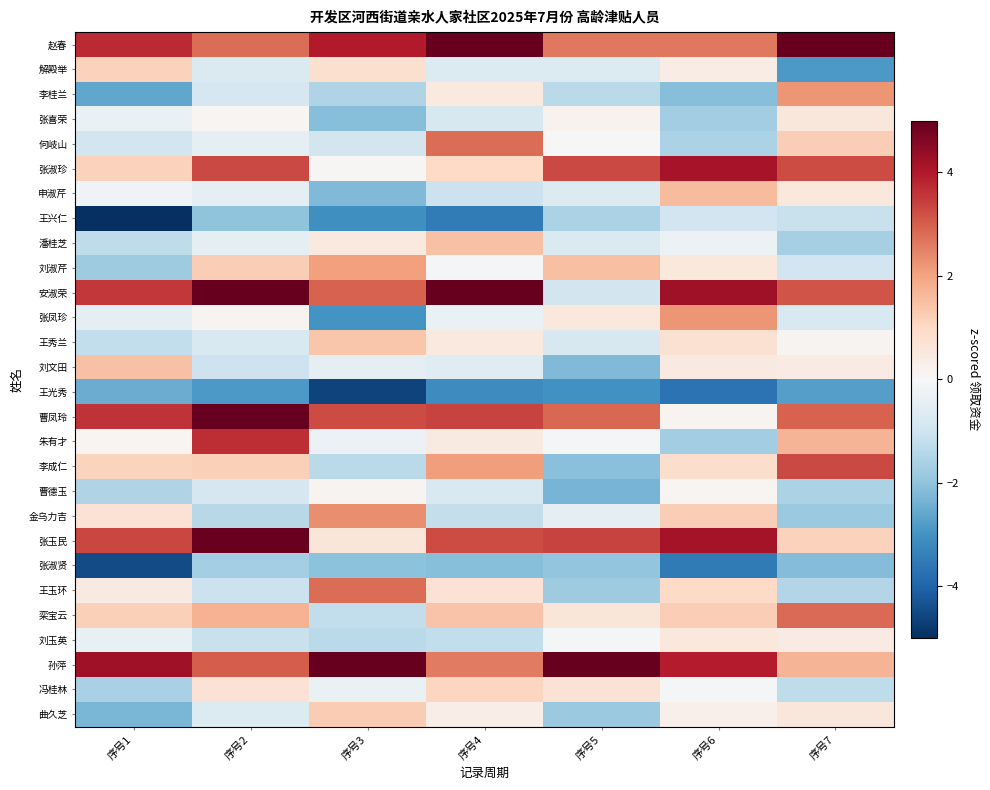

Reading right to left, list all the values displayed in this chart.

赵春: 序号7=5.4	序号6=2.6	序号5=2.6	序号4=5.3	序号3=4.0	序号2=2.8	序号1=3.7
解殿举: 序号7=-2.9	序号6=0.4	序号5=-0.7	序号4=-0.7	序号3=0.8	序号2=-0.7	序号1=1.2
李桂兰: 序号7=2.2	序号6=-2.1	序号5=-1.4	序号4=0.5	序号3=-1.5	序号2=-0.8	序号1=-2.6
张喜荣: 序号7=0.6	序号6=-1.7	序号5=0.2	序号4=-0.8	序号3=-2.1	序号2=0.1	序号1=-0.3
何岐山: 序号7=1.2	序号6=-1.6	序号5=-0.0	序号4=2.8	序号3=-0.9	序号2=-0.4	序号1=-0.9
张淑珍: 序号7=3.3	序号6=4.1	序号5=3.3	序号4=1.0	序号3=0.1	序号2=3.3	序号1=1.2
申淑芹: 序号7=0.5	序号6=1.6	序号5=-0.7	序号4=-1.1	序号3=-2.2	序号2=-0.5	序号1=-0.2
王兴仁: 序号7=-1.1	序号6=-1.0	序号5=-1.6	序号4=-3.5	序号3=-3.1	序号2=-2.0	序号1=-5.1
潘桂芝: 序号7=-1.7	序号6=-0.3	序号5=-0.7	序号4=1.5	序号3=0.5	序号2=-0.5	序号1=-1.3
刘淑芹: 序号7=-1.0	序号6=0.5	序号5=1.5	序号4=-0.1	序号3=2.0	序号2=1.2	序号1=-1.8
安淑荣: 序号7=3.1	序号6=4.2	序号5=-0.9	序号4=5.3	序号3=2.9	序号2=5.3	序号1=3.5
张凤珍: 序号7=-0.8	序号6=2.2	序号5=0.5	序号4=-0.3	序号3=-3.0	序号2=0.1	序号1=-0.4
王秀兰: 序号7=0.1	序号6=0.8	序号5=-0.8	序号4=0.5	序号3=1.4	序号2=-0.8	序号1=-1.2
刘文田: 序号7=0.4	序号6=0.4	序号5=-2.2	序号4=-0.6	序号3=-0.5	序号2=-1.1	序号1=1.5
王光秀: 序号7=-2.7	序号6=-3.7	序号5=-3.0	序号4=-3.1	序号3=-4.6	序号2=-2.9	序号1=-2.5
曹凤玲: 序号7=3.0	序号6=0.1	序号5=2.9	序号4=3.4	序号3=3.3	序号2=5.8	序号1=3.6
朱有才: 序号7=1.7	序号6=-1.8	序号5=-0.1	序号4=0.5	序号3=-0.3	序号2=3.7	序号1=0.1
李成仁: 序号7=3.3	序号6=0.9	序号5=-2.1	序号4=2.1	序号3=-1.4	序号2=1.2	序号1=1.1
曹德玉: 序号7=-1.6	序号6=0.1	序号5=-2.3	序号4=-0.8	序号3=0.1	序号2=-0.8	序号1=-1.5
金乌力吉: 序号7=-1.8	序号6=1.2	序号5=-0.5	序号4=-1.2	序号3=2.3	序号2=-1.4	序号1=0.7
张玉民: 序号7=1.1	序号6=4.2	序号5=3.4	序号4=3.3	序号3=0.6	序号2=5.0	序号1=3.3
张淑贤: 序号7=-2.2	序号6=-3.5	序号5=-2.0	序号4=-2.1	序号3=-2.1	序号2=-1.7	序号1=-4.5
王玉环: 序号7=-1.5	序号6=1.0	序号5=-1.8	序号4=0.7	序号3=2.8	序号2=-1.1	序号1=0.4
栾宝云: 序号7=2.8	序号6=1.2	序号5=0.6	序号4=1.4	序号3=-1.2	序号2=1.7	序号1=1.2
刘玉英: 序号7=0.4	序号6=0.5	序号5=-0.1	序号4=-1.2	序号3=-1.3	序号2=-1.1	序号1=-0.4
孙萍: 序号7=1.7	序号6=3.9	序号5=7.1	序号4=2.6	序号3=5.2	序号2=3.0	序号1=4.2
冯桂林: 序号7=-1.3	序号6=-0.1	序号5=0.7	序号4=1.1	序号3=-0.3	序号2=0.7	序号1=-1.6
曲久芝: 序号7=0.6	序号6=0.3	序号5=-1.9	序号4=0.3	序号3=1.3	序号2=-0.7	序号1=-2.3